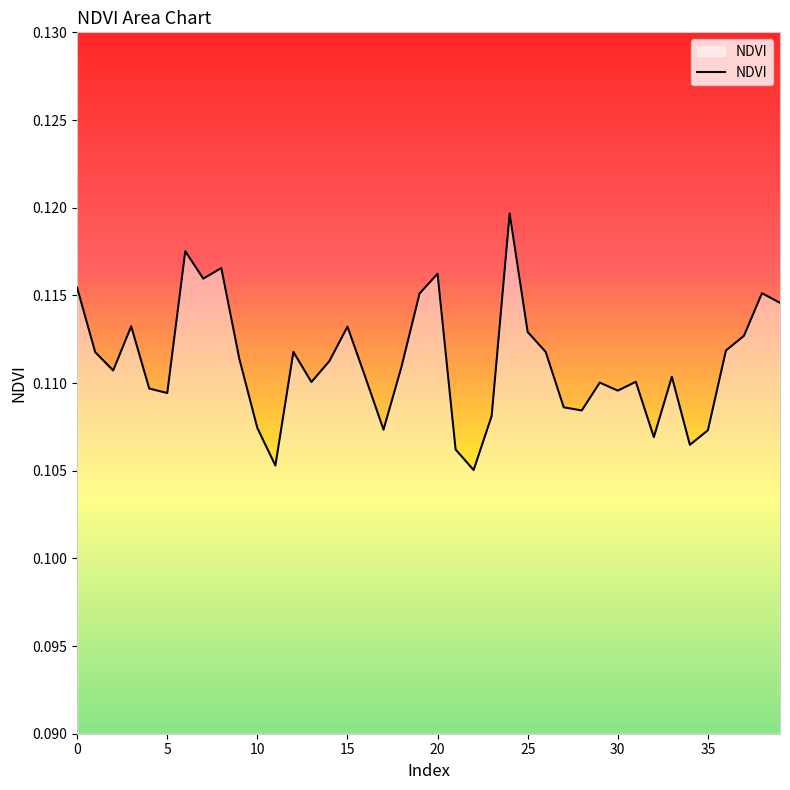

Does the chart display data point markers on the line(s)?

No